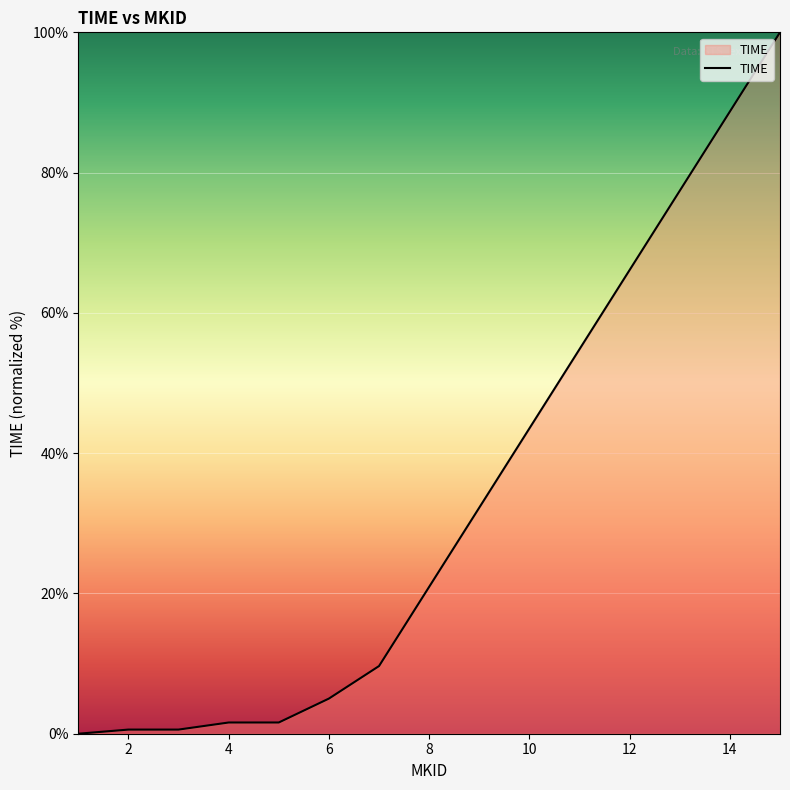

What is the difference between the maximum and minimum values?

100.0